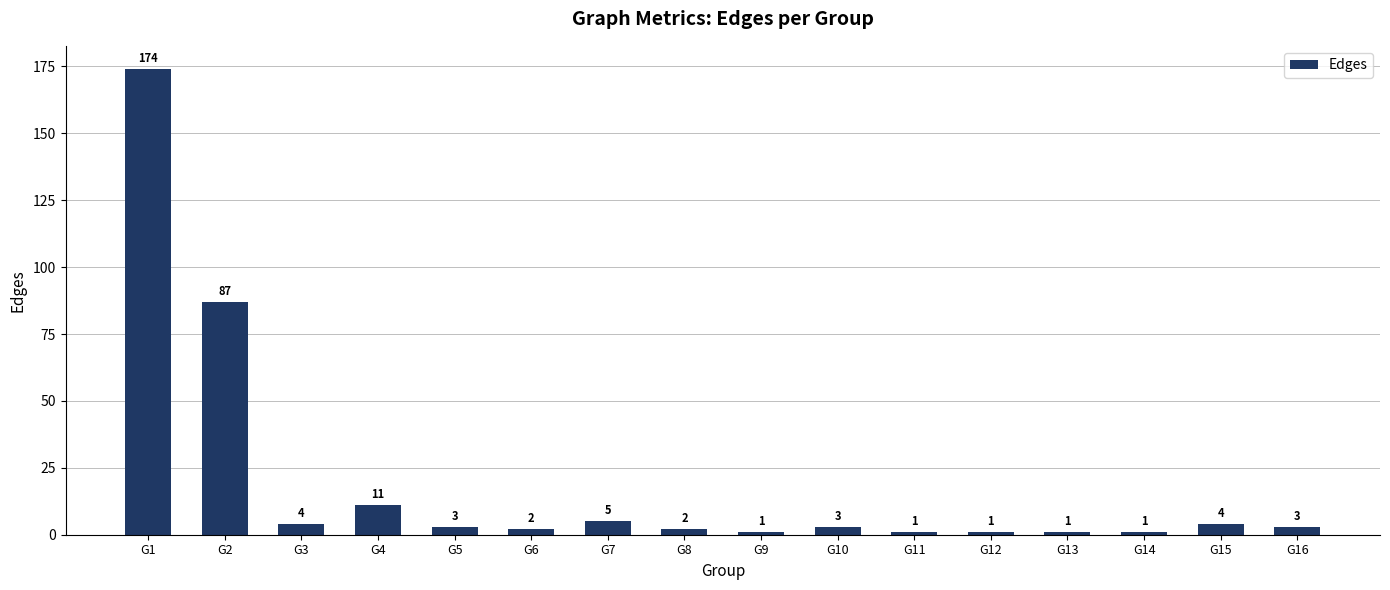

What is the maximum value shown in the chart?

174